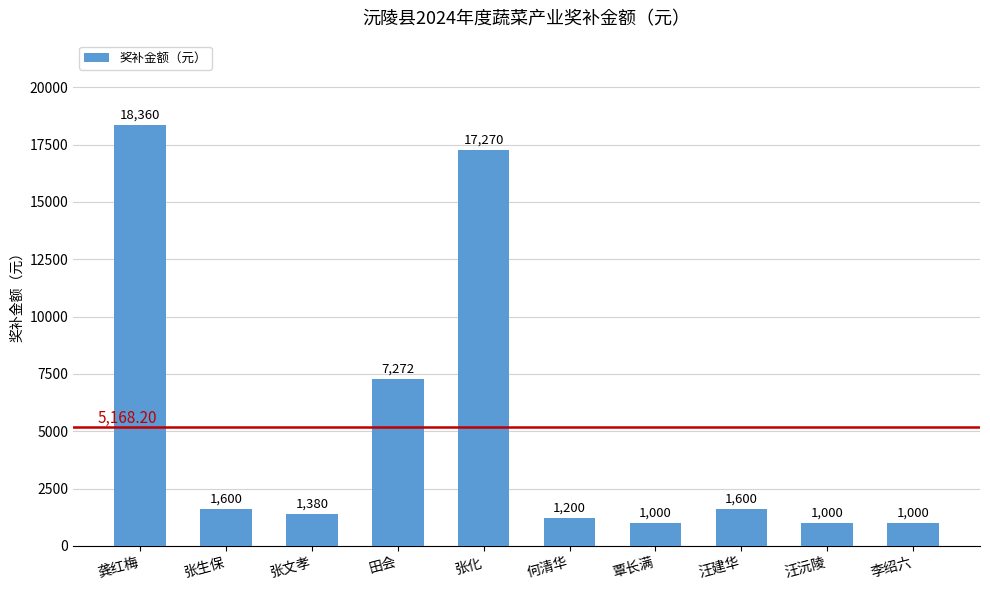

What is the sum of all values?

51682